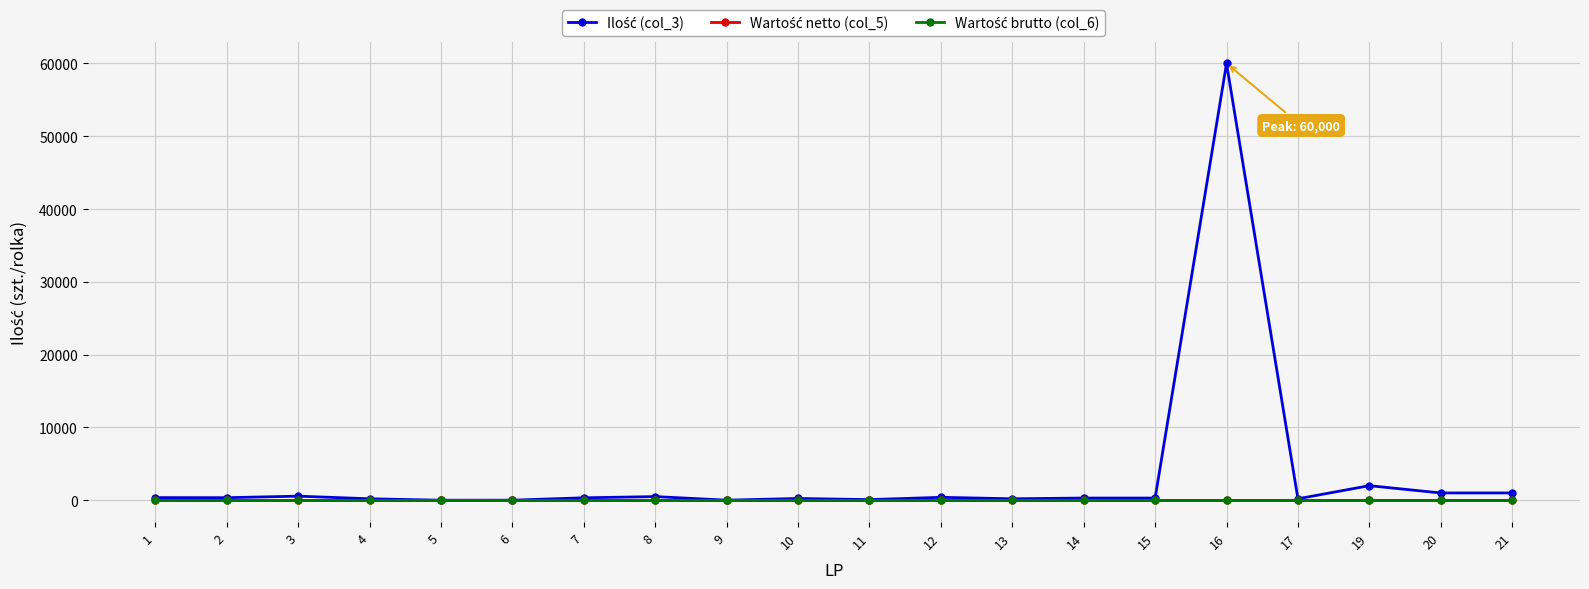

What is the greatest value displayed?

60000